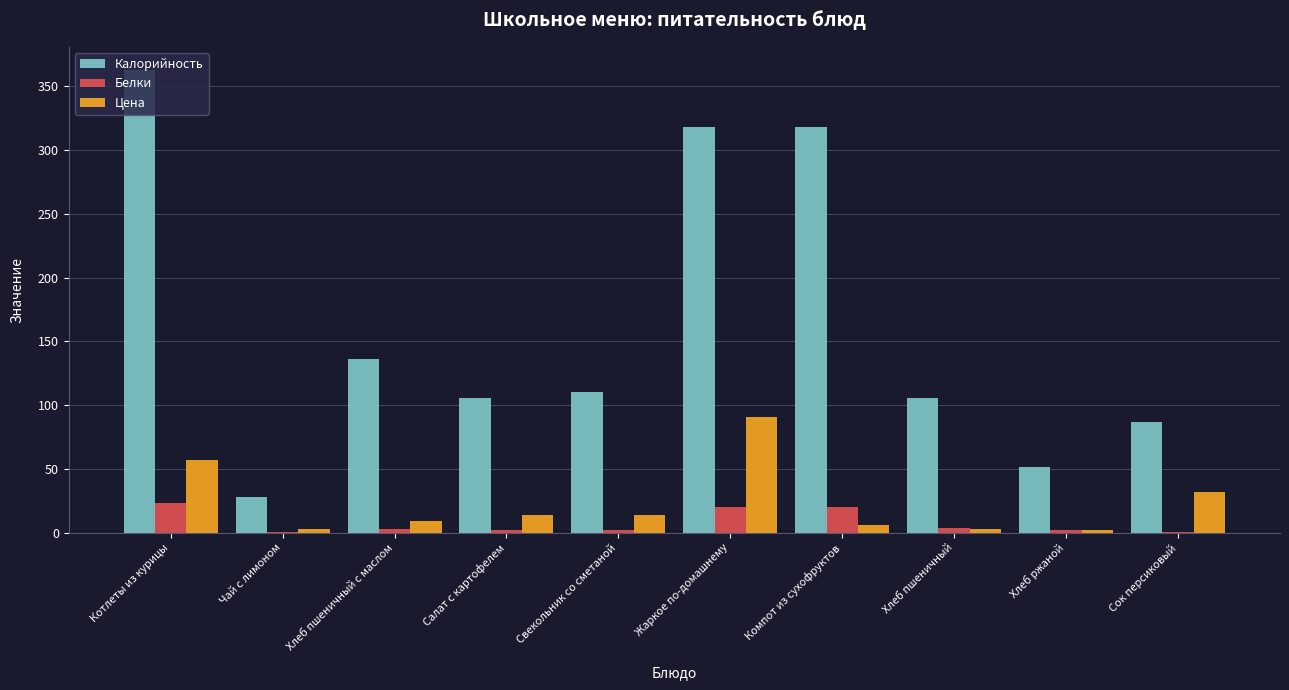

What is the total value across all series at Хлеб пшеничный с маслом?

148.9